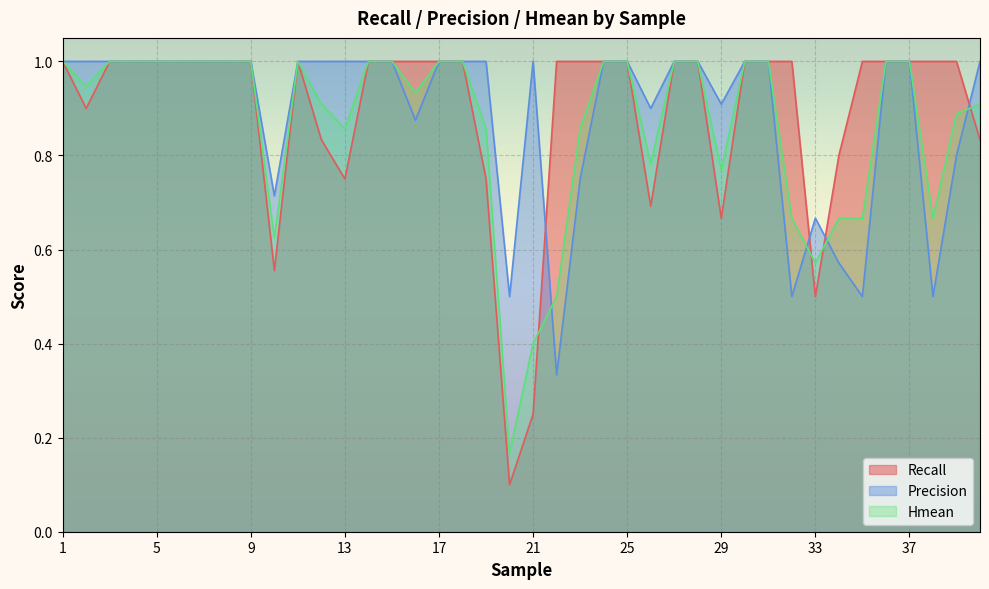

What value does the Hmean series have at 3?

1.0